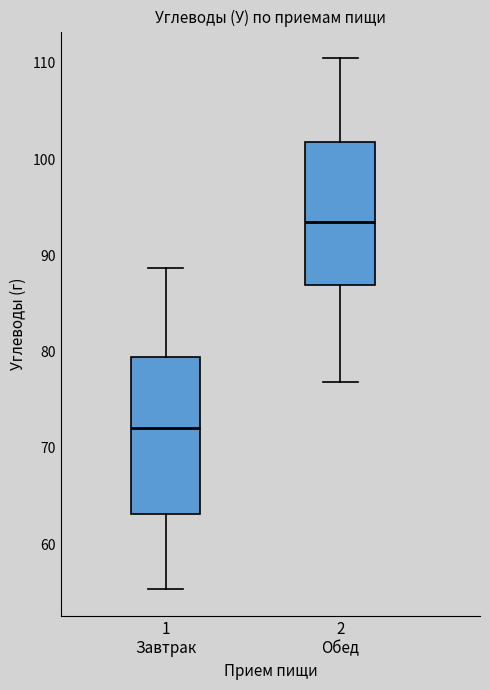

Reading left to right, read every box against the y-axis: the position of its median line, the range the box covers, and the ends of its whiskers. The values are not printed on the chart, so give them approximately, as read against the axis.

1 Завтрак: median 72, box 63 to 79, whiskers 55 to 89
2 Обед: median 93, box 87 to 102, whiskers 77 to 111